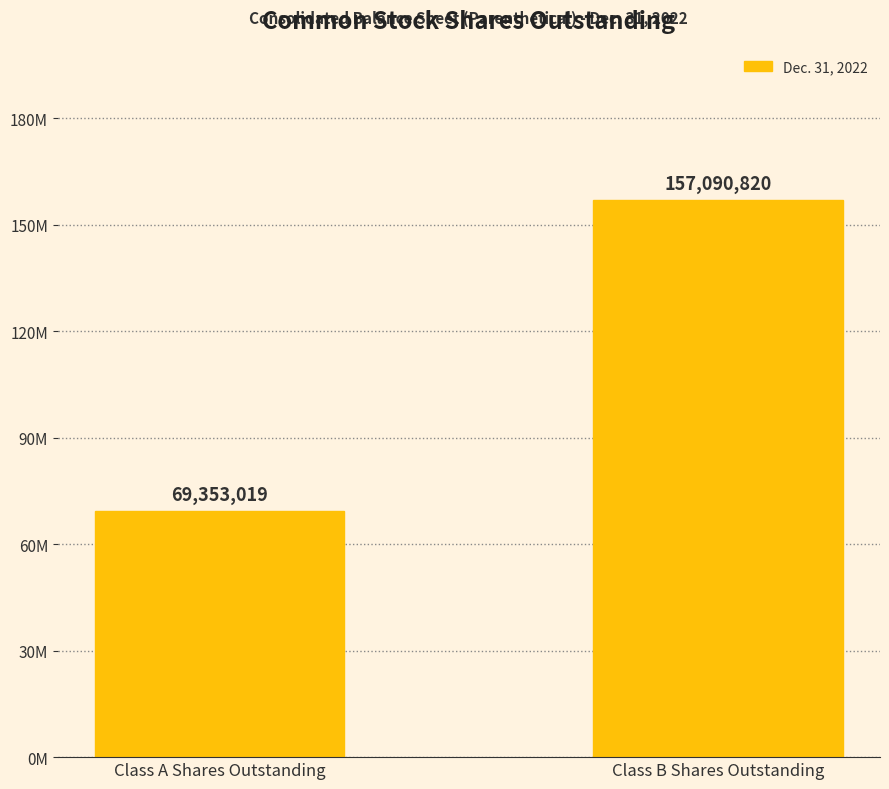

What is the difference between the values at Class A Shares Outstanding and Class B Shares Outstanding?

87737801